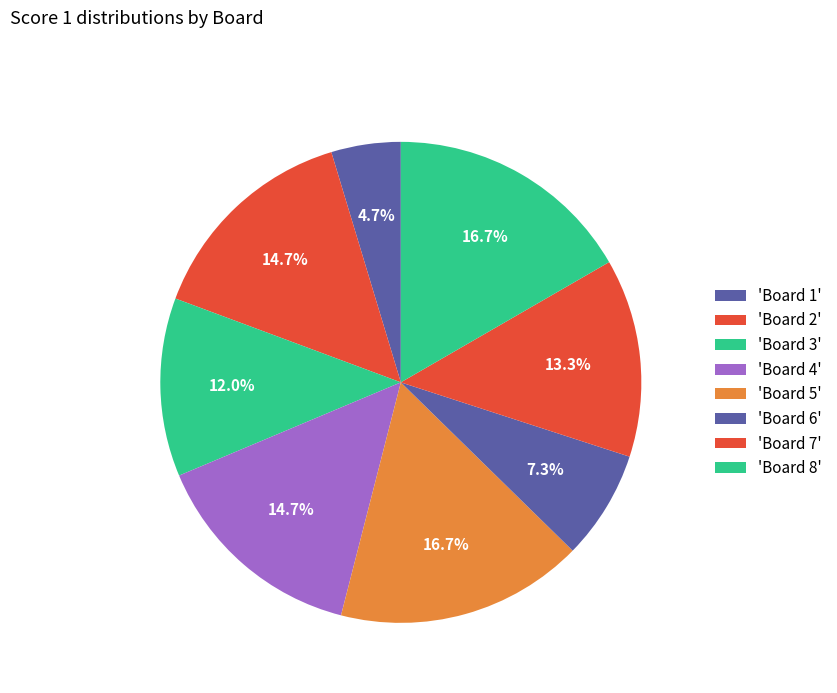

How many segments does this pie chart have?

8